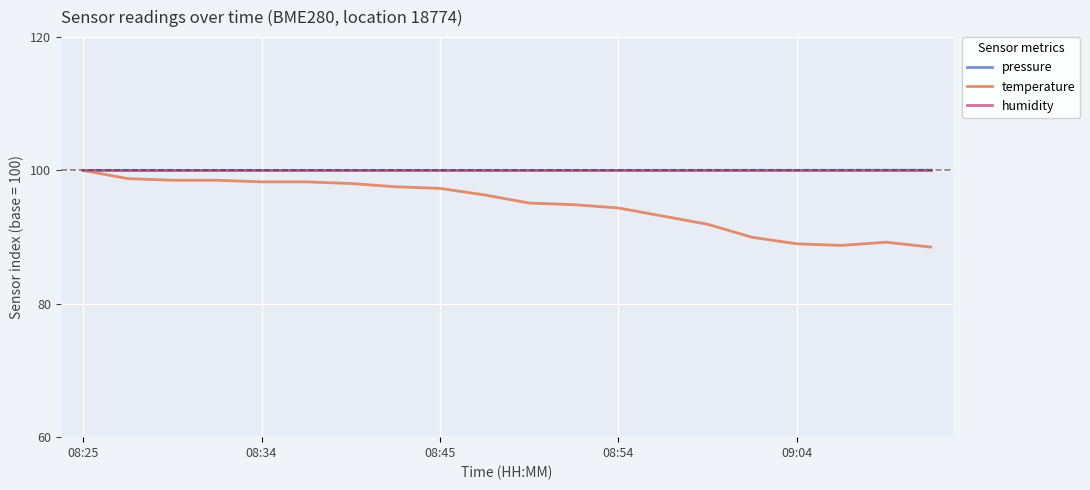

What is the minimum value for humidity?

100.0